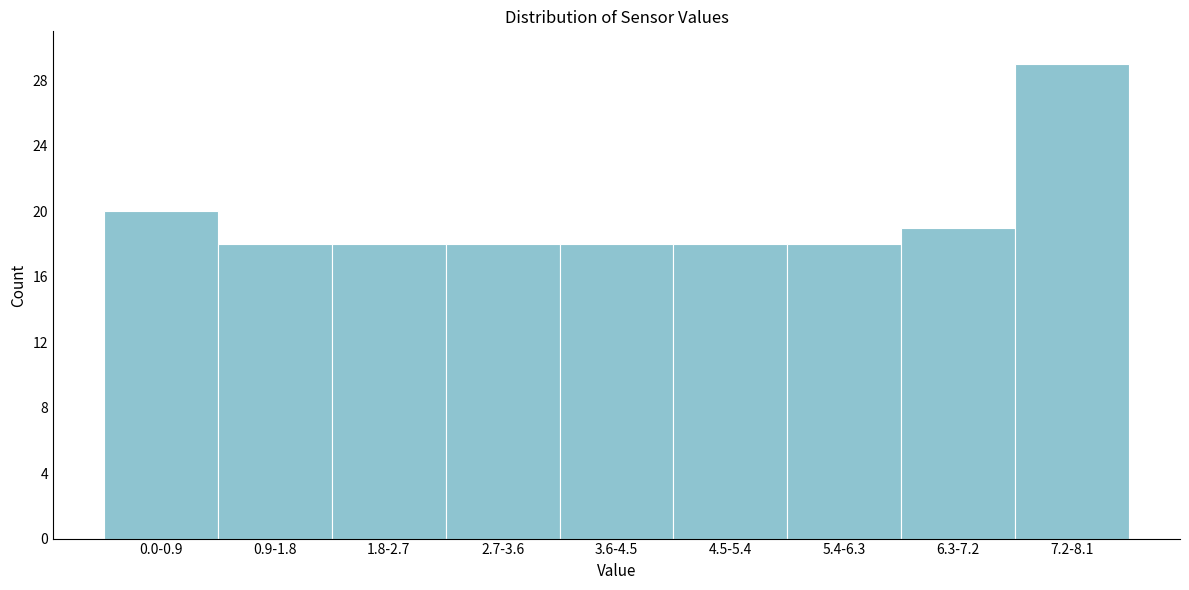

Reading left to right, what are all the values shown in this chart?

20	18	18	18	18	18	18	19	29